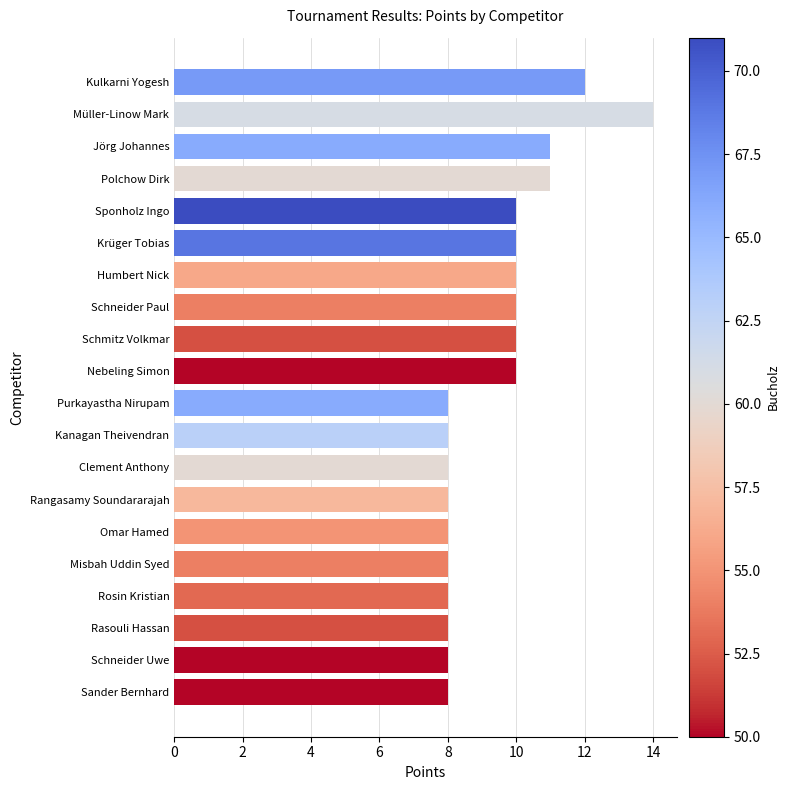

Are the bars horizontal?

Yes